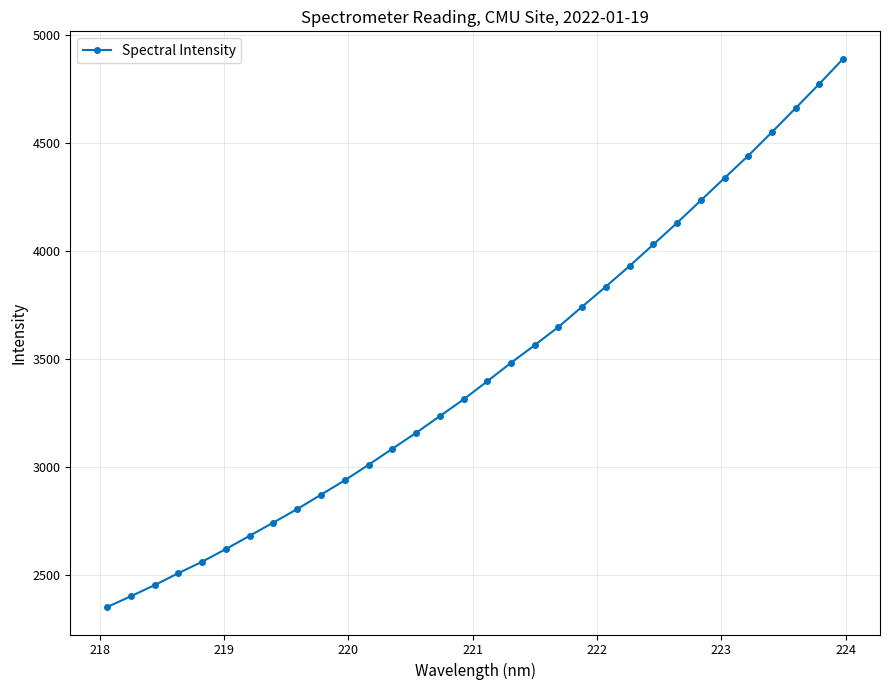

What is the difference between the maximum and minimum values?

2540.3